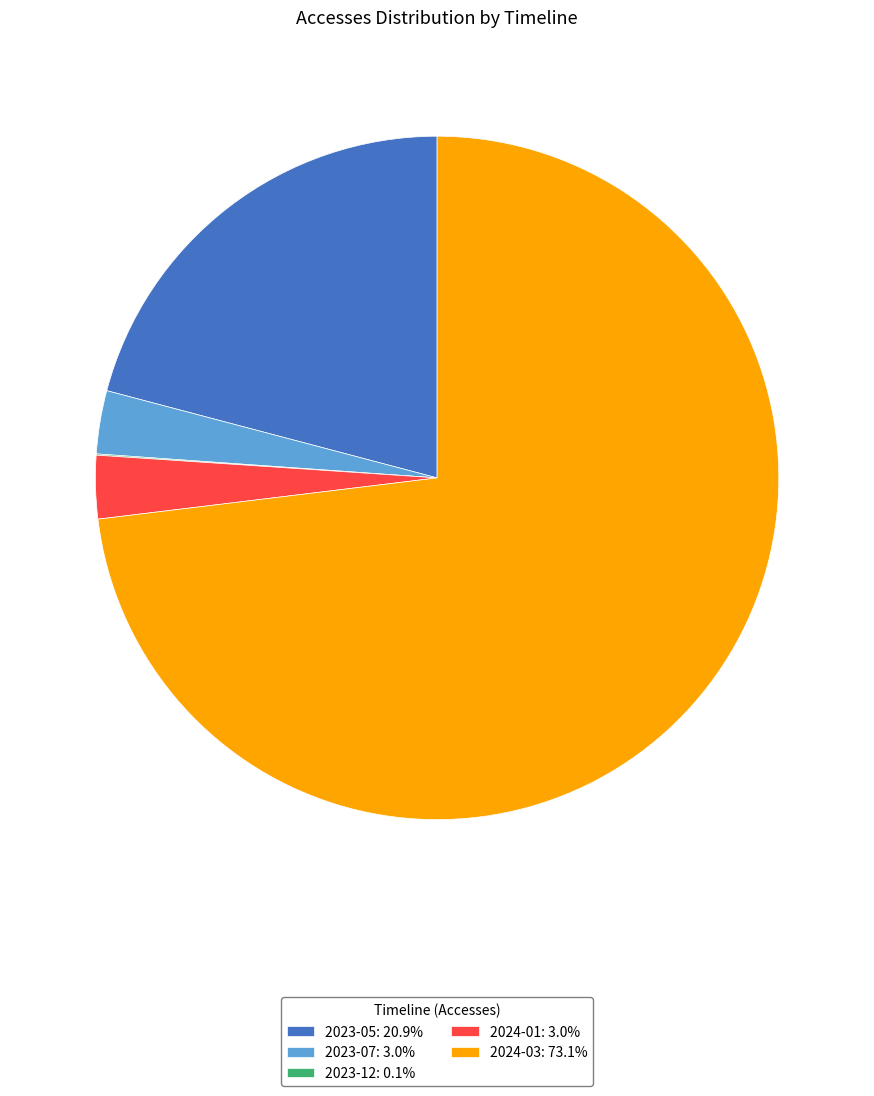

Is there a majority slice in this chart?

Yes